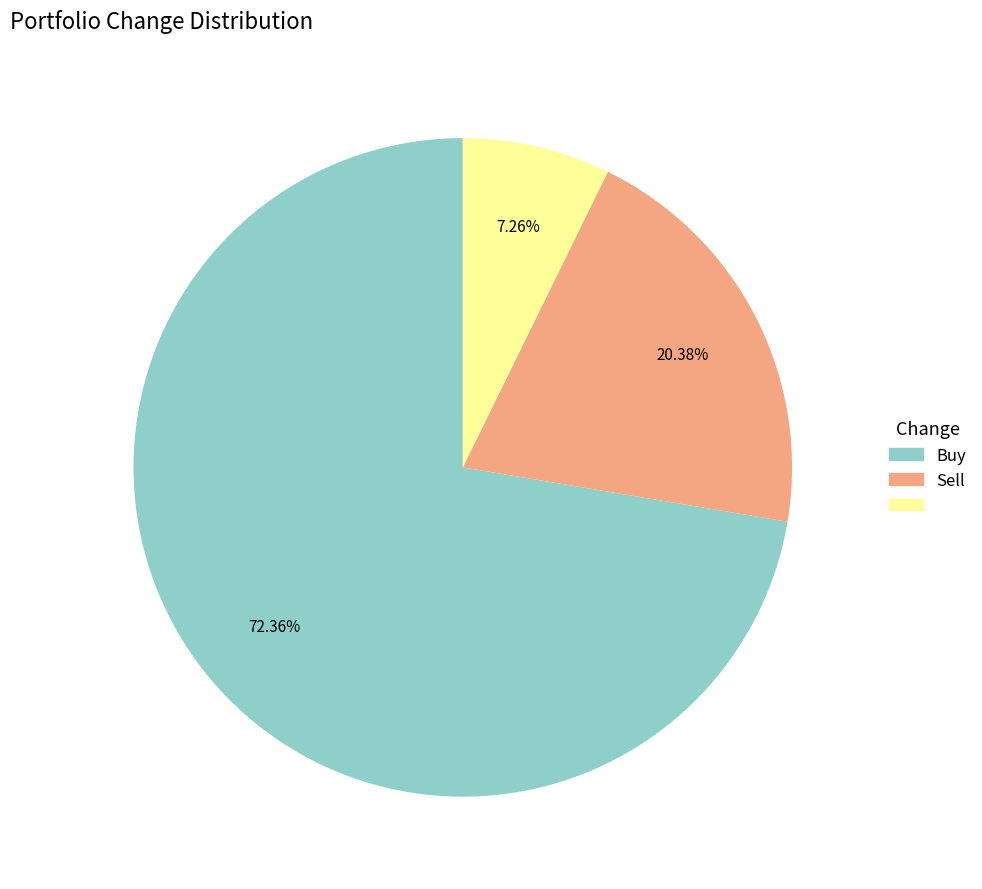

Is there a majority slice in this chart?

Yes